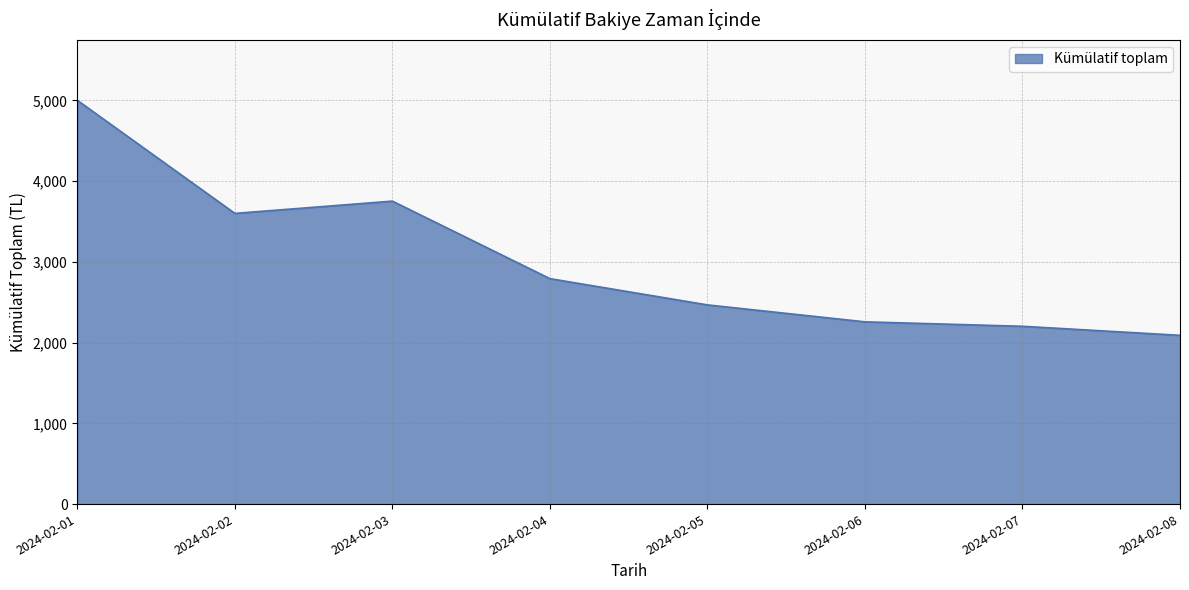

At which category does the chart reach its peak across all series?

2024-02-01